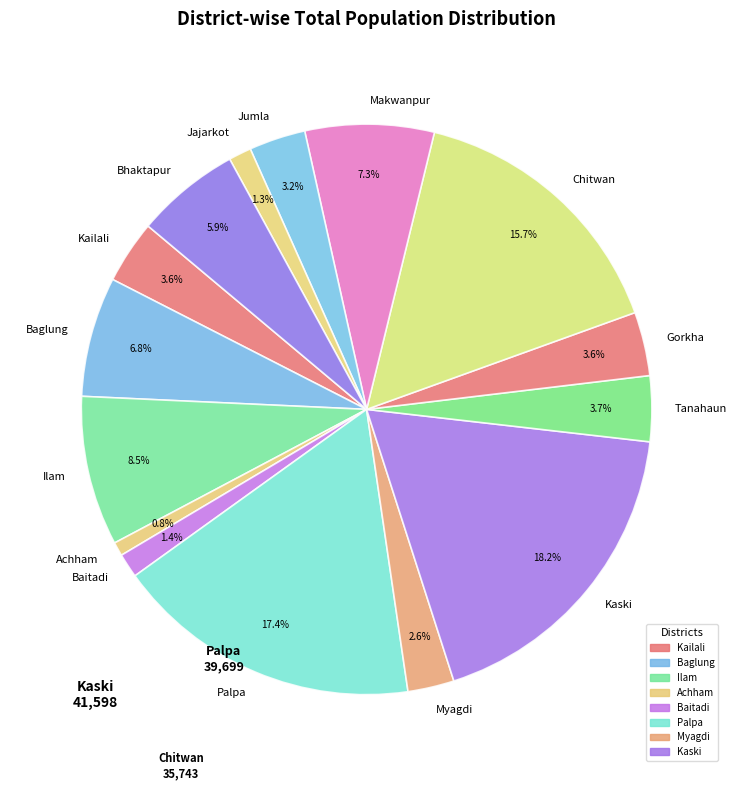

Which category has the smallest portion of the pie?

Achham